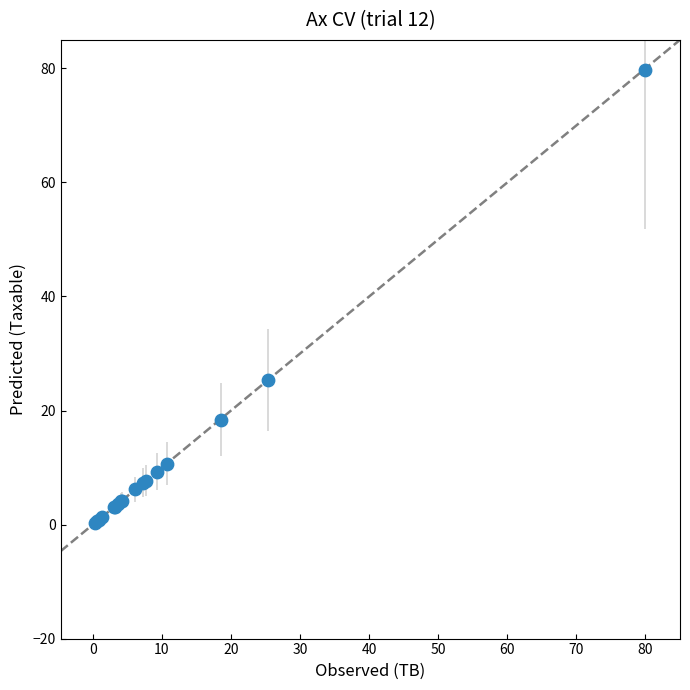

What Y value in the scatter plot is closest to 40?

25.3